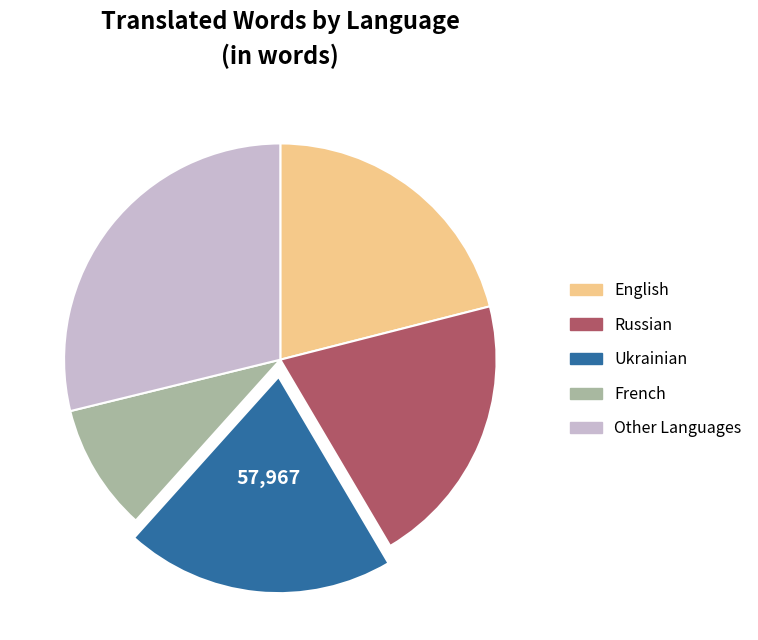

Which has a higher value, Other Languages or Russian?

Other Languages